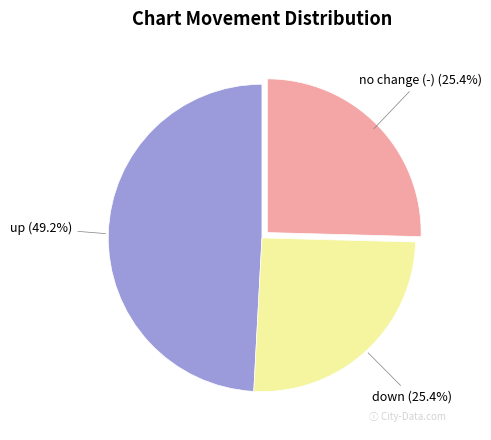

Between down and up, which is larger?

up